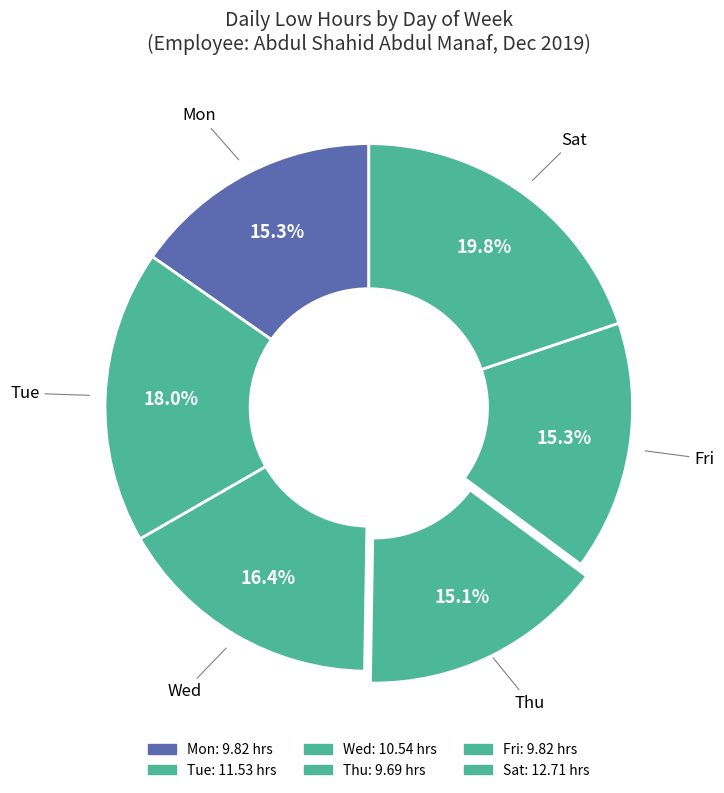

Count the number of slices in the pie.

6